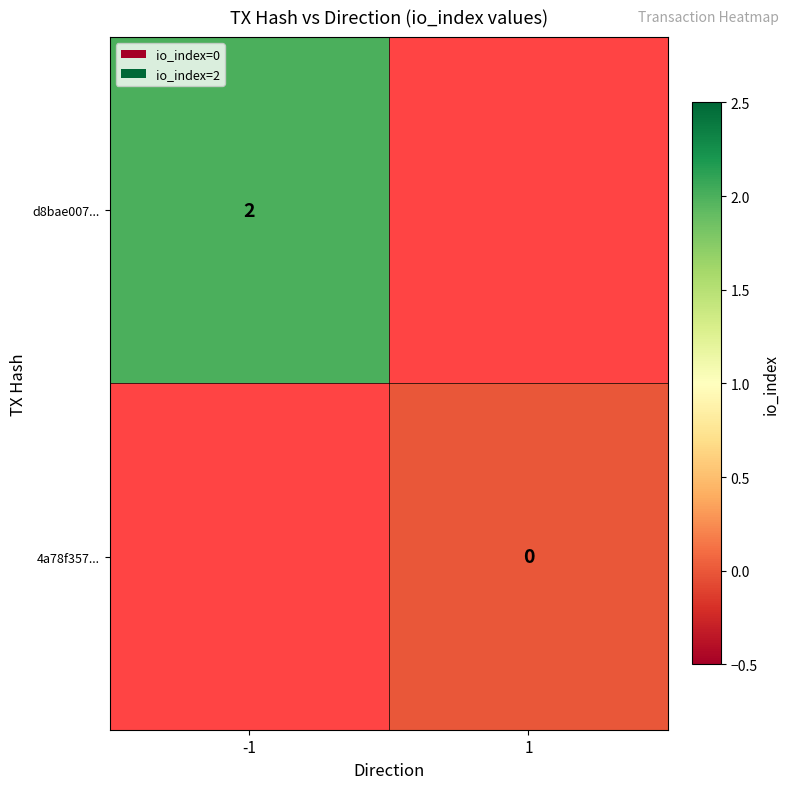

What is the greatest value displayed?

2.0